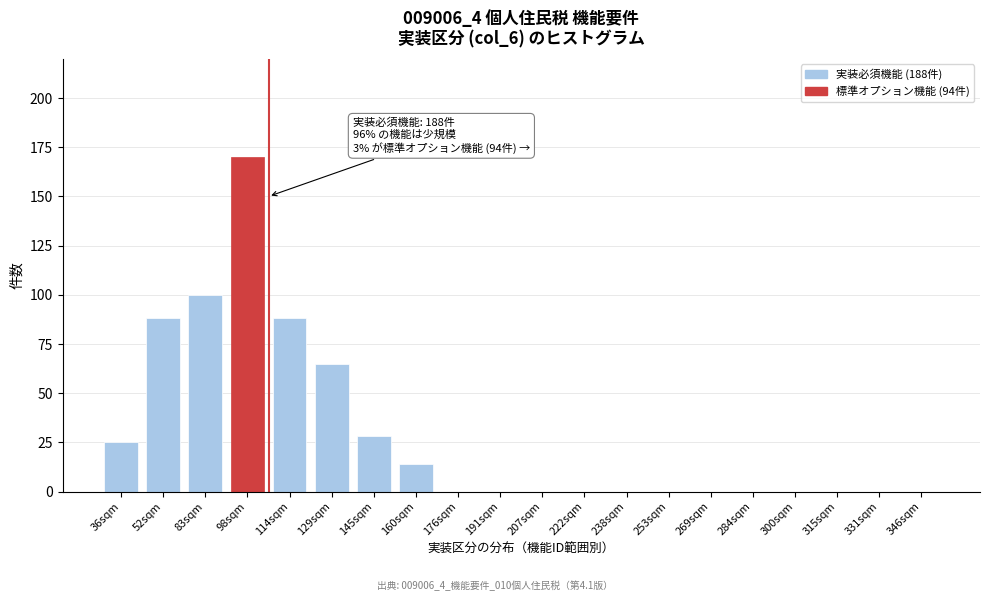

Reading right to left, transcribe all the data shown in this chart.

346sqm=0	331sqm=0	315sqm=0	300sqm=0	284sqm=0	269sqm=0	253sqm=0	238sqm=0	222sqm=0	207sqm=0	191sqm=0	176sqm=0	160sqm=14	145sqm=28	129sqm=65	114sqm=88	98sqm=170	83sqm=100	52sqm=88	36sqm=25